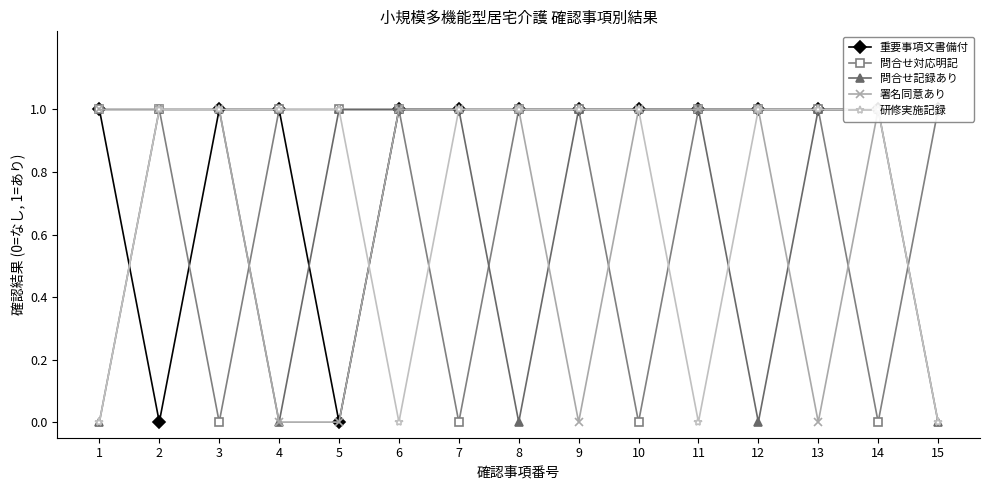

At how many categories does at least one series exceed 0?

15